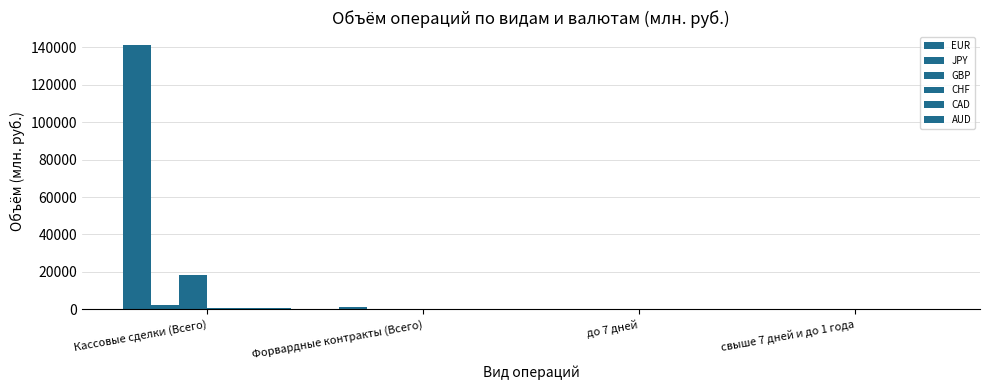

How many series are shown in this chart?

6